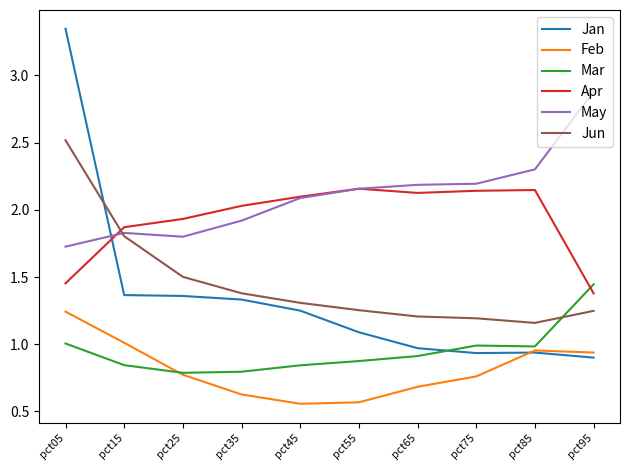

Which series changed the most between pct55 and pct95?

Apr